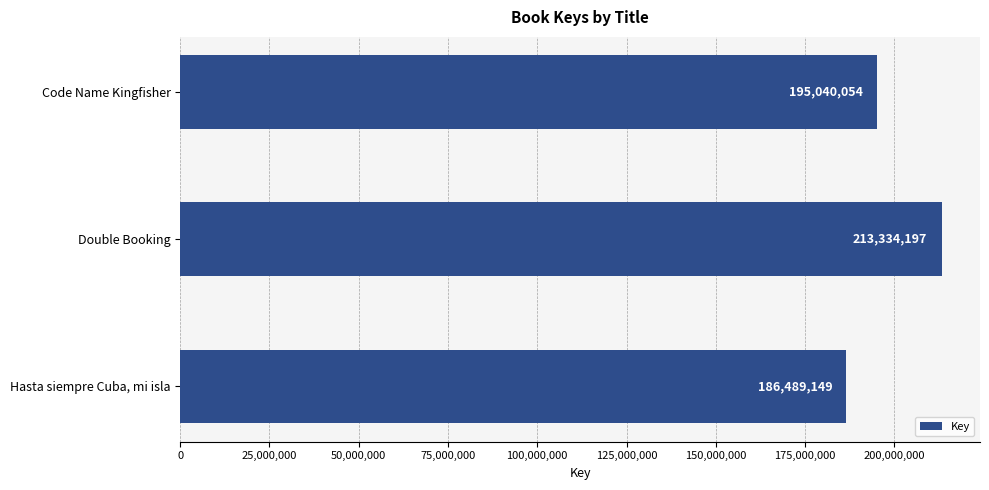

Does the chart contain stacked bars?

No